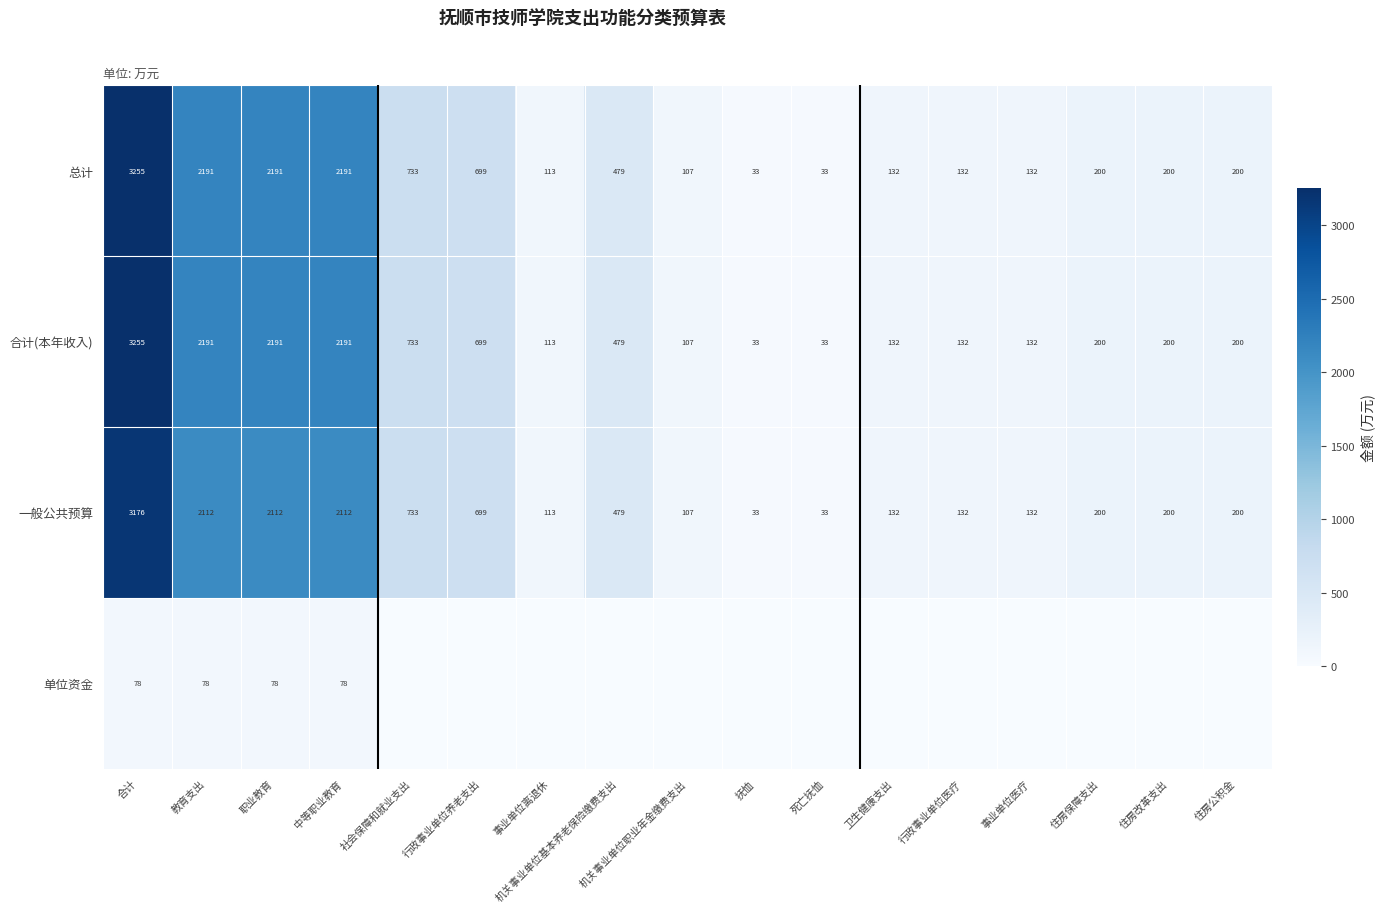

Is it true that 总计 equals 1321 at 中等职业教育?

False